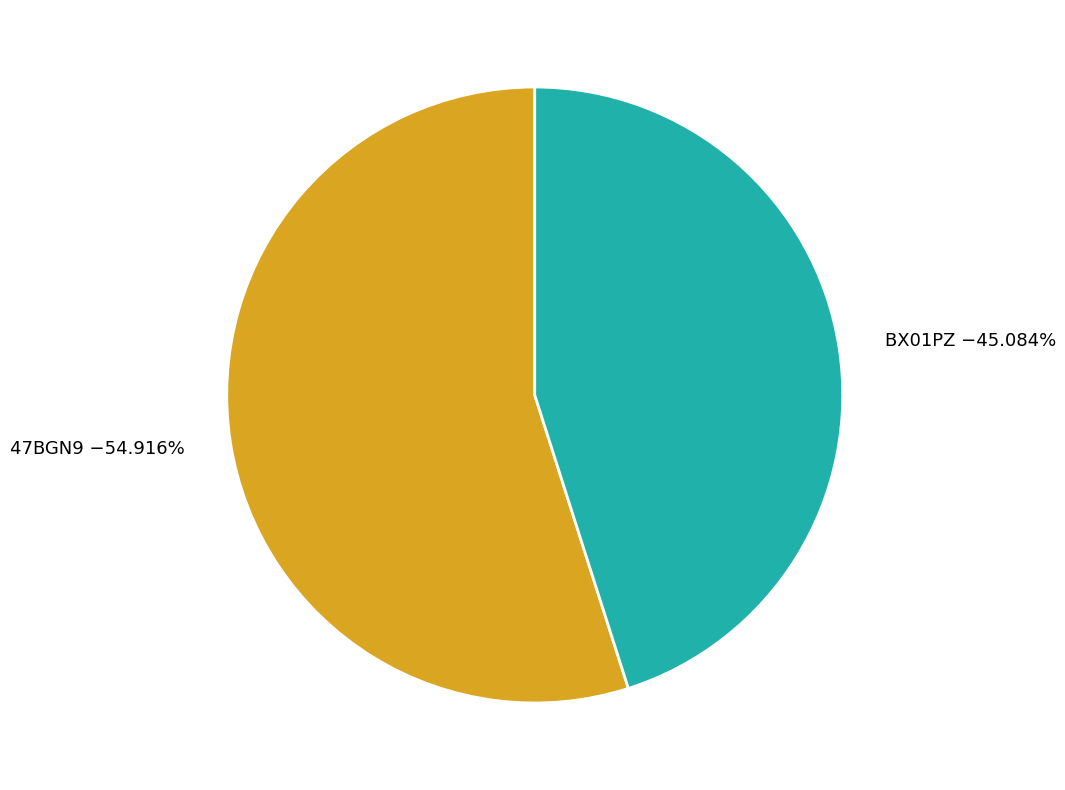

The 47BGN9 slice represents 55% of the pie. True or false?

True